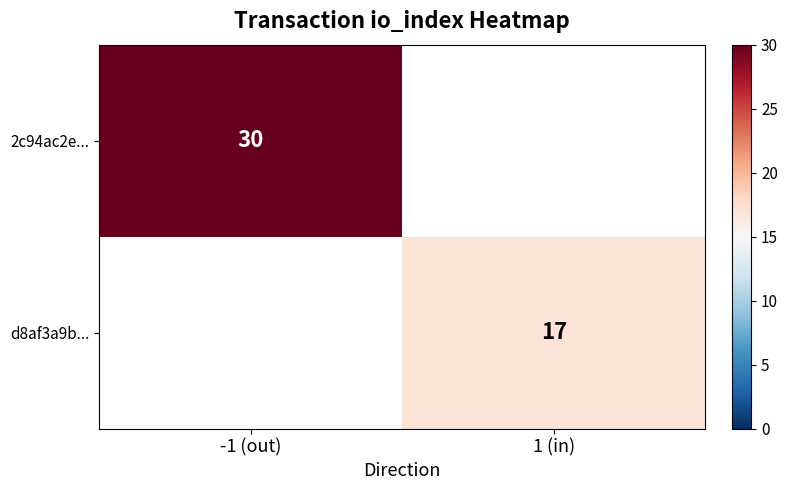

True or false: 2c94ac2e... has a value of 30 at -1 (out).

True